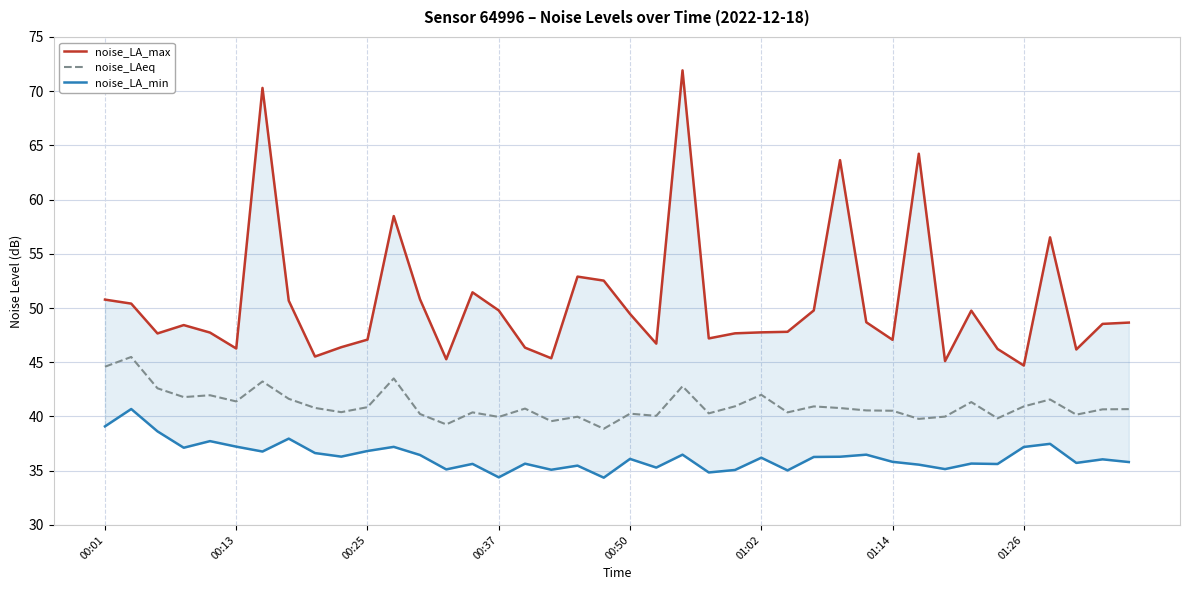

Is it true that noise_LA_max equals 52.5 at 19?

True